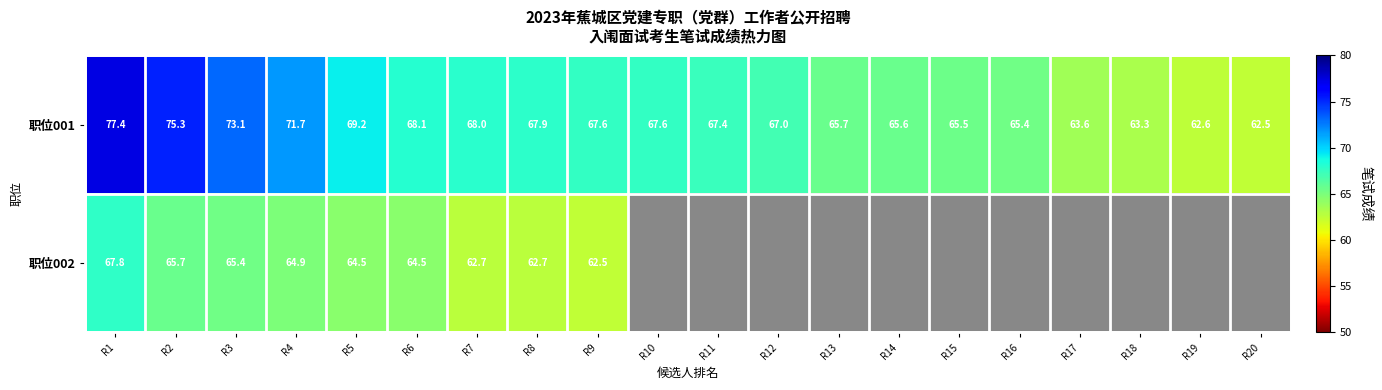

At R4, list the series in order from largest to smallest.

职位001, 职位002